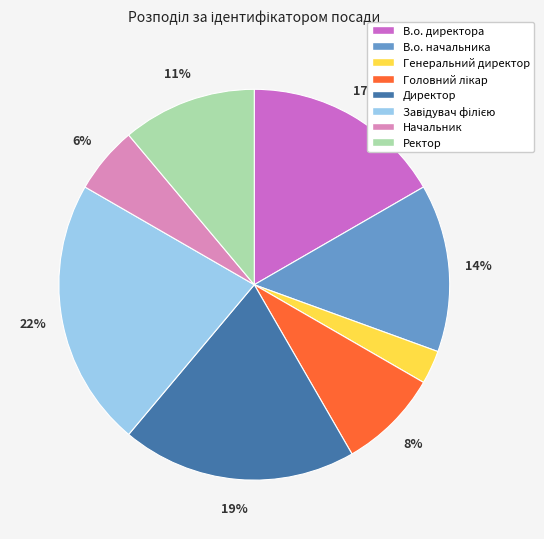

To the nearest percent, what is the difference between the largest and smallest slice percentages?

19%